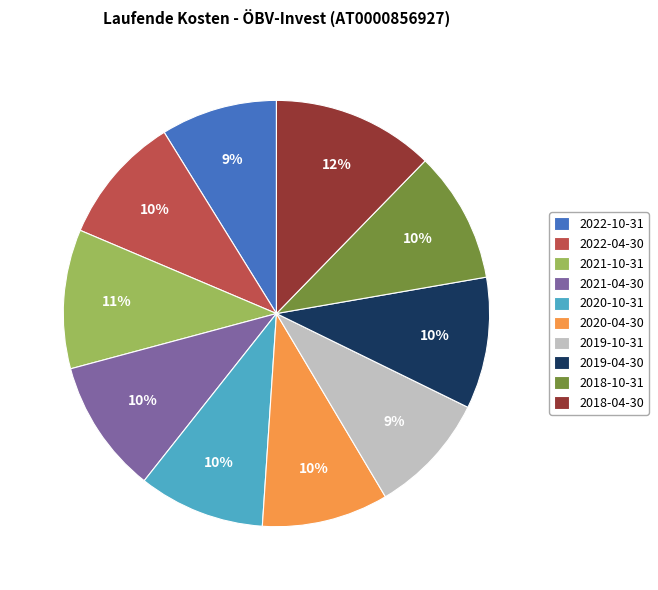

Which category has the biggest portion of the pie?

2018-04-30